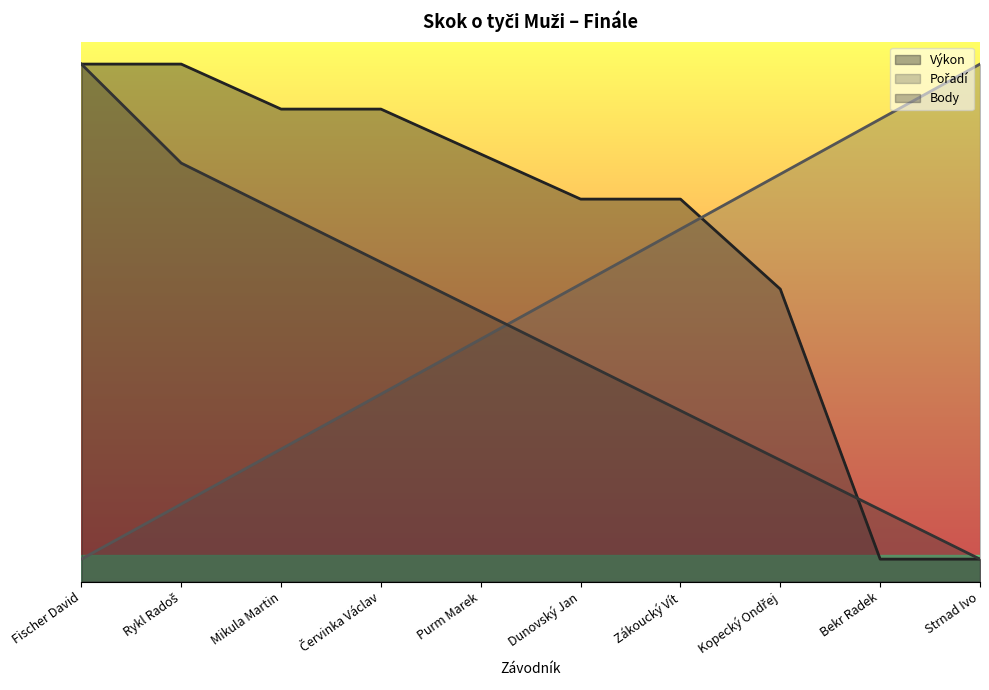

What is the greatest value displayed?

11.5